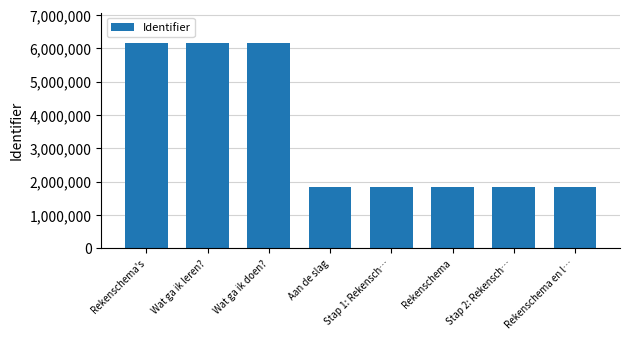

What is the minimum value shown in the chart?

1837669